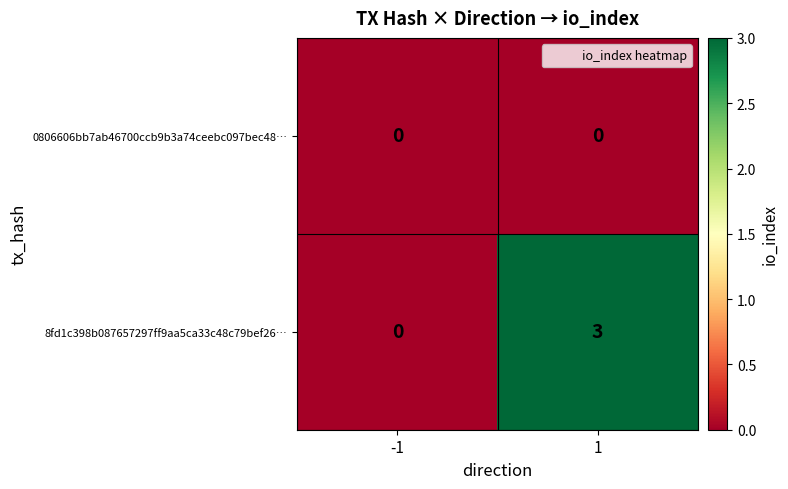

List the series in order of their overall mean, highest first.

8fd1c398b087657297ff9aa5ca33c48c79bef26…, 0806606bb7ab46700ccb9b3a74ceebc097bec48…